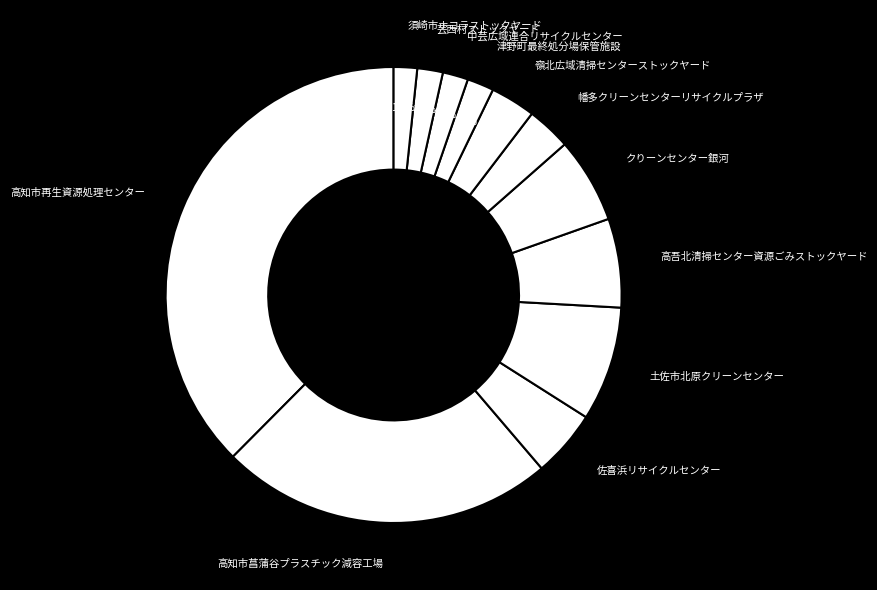

To the nearest percent, what percentage of the pie is 芸西村ストックヤード?

2%